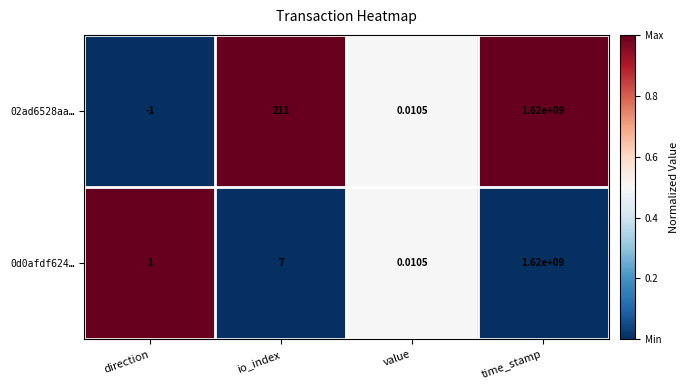

How many series are shown in this chart?

2